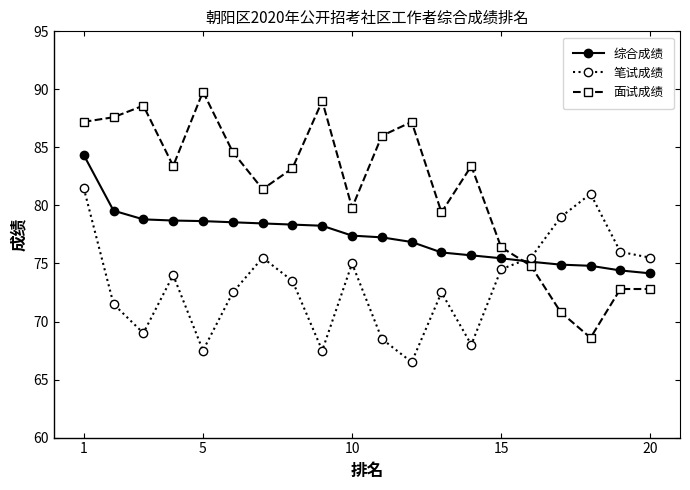

True or false: 综合成绩 and 面试成绩 intersect in this chart.

True